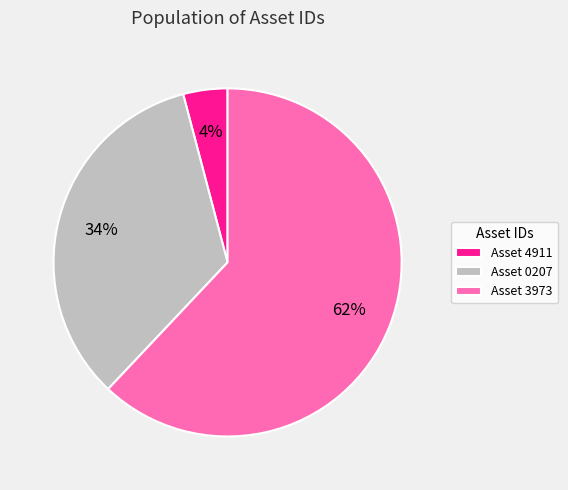

Is there a majority slice in this chart?

Yes